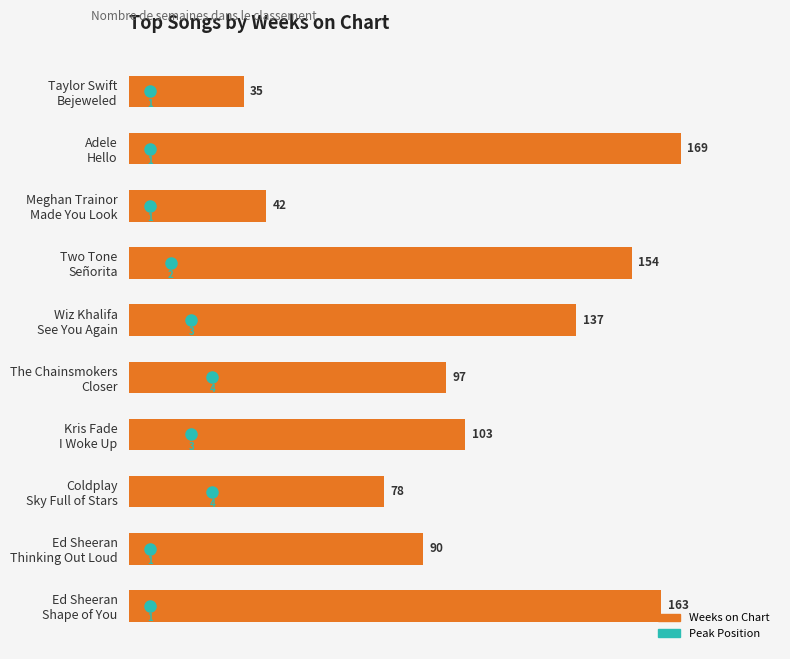

What is the maximum value shown in the chart?

169